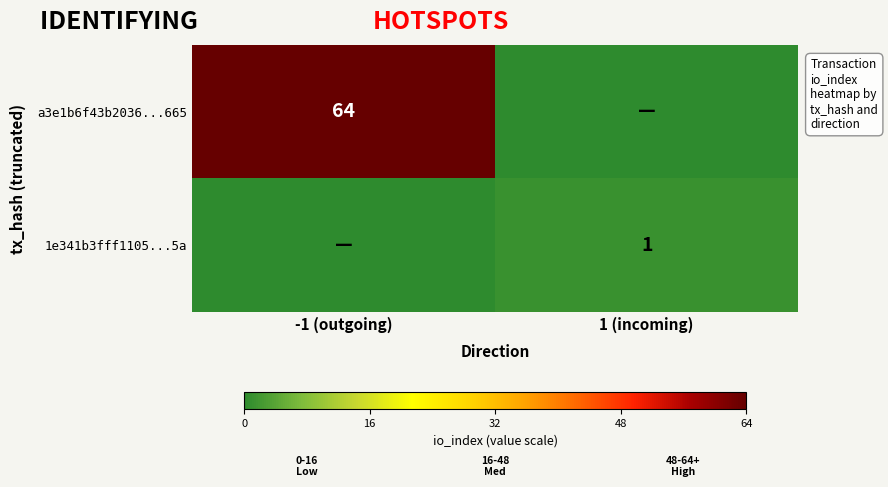

How many data points does each series have?

2